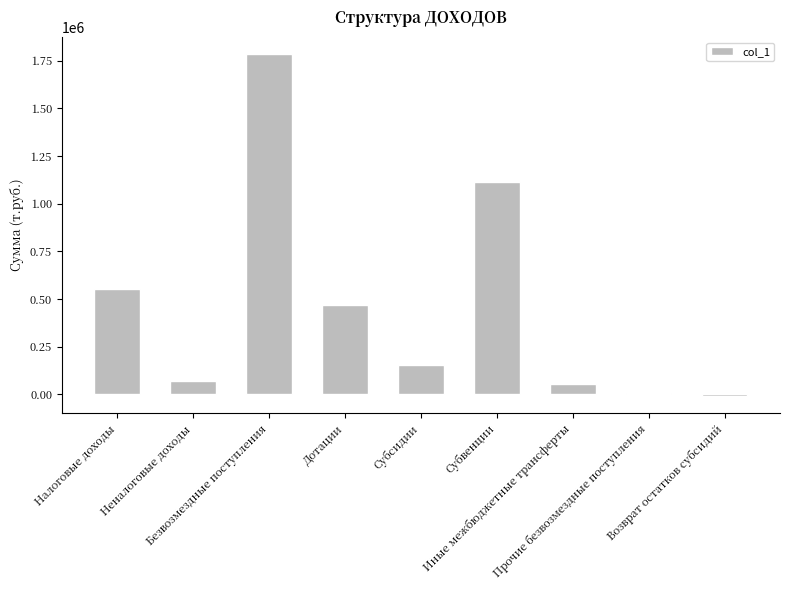

What is the greatest value displayed?

1785399.7